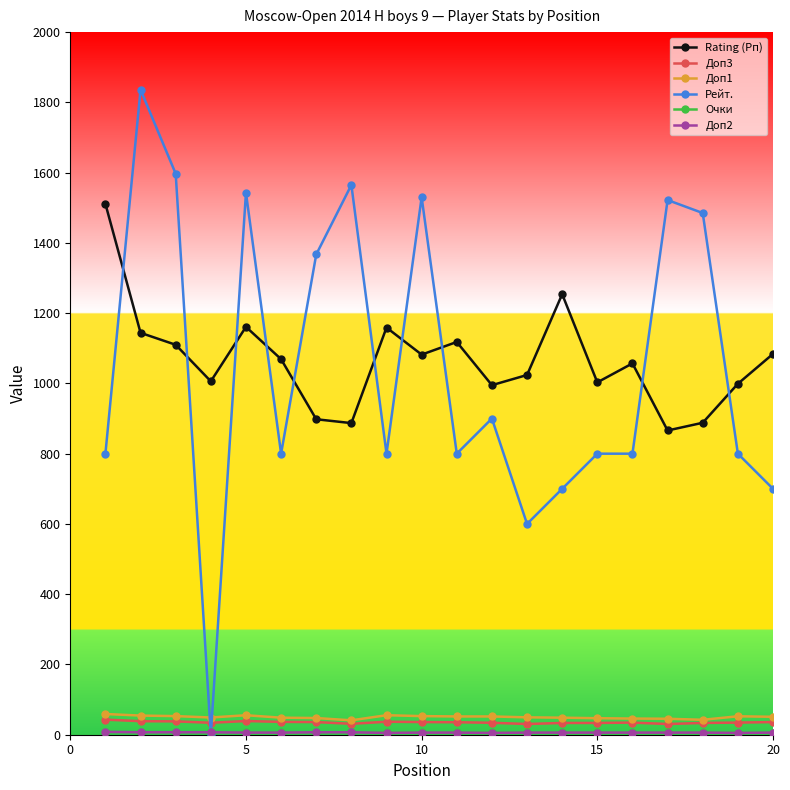

What is the greatest value displayed?

1836.0